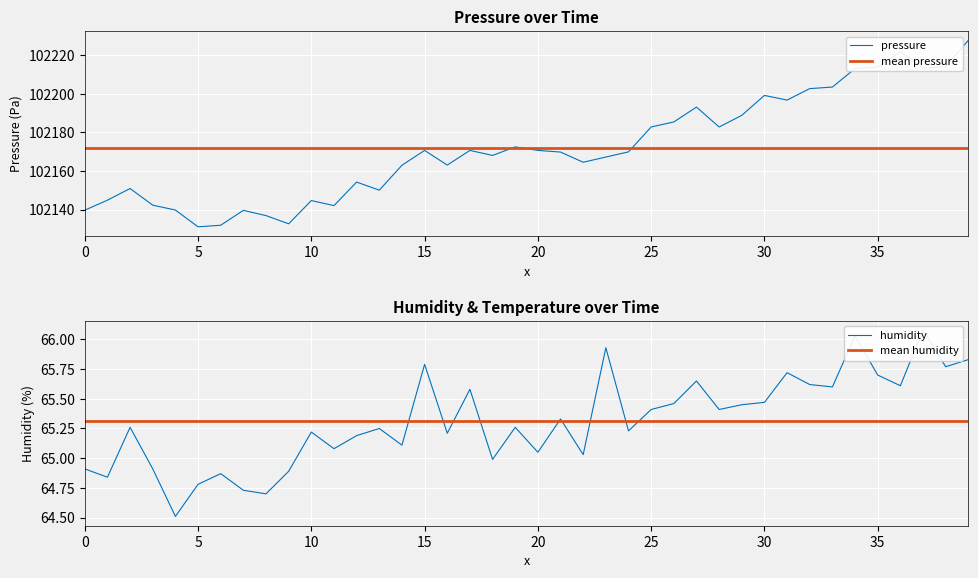

What is the sum of all mean humidity values?

2612.5